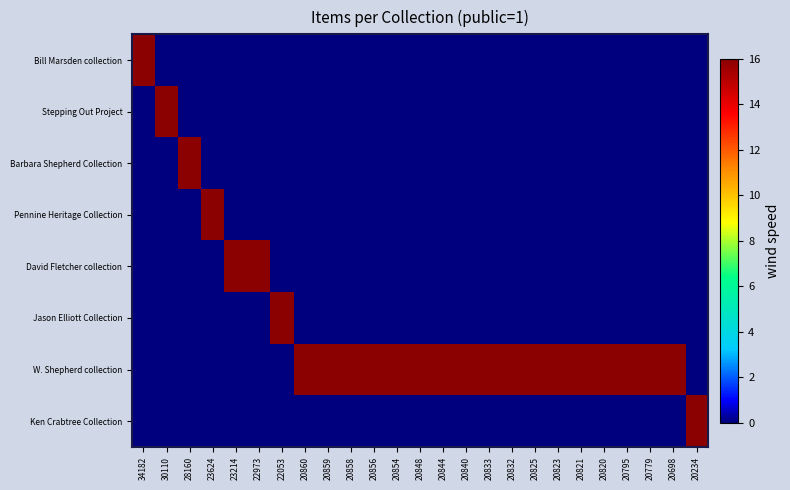

What is the difference between the highest and lowest values at 23624?

16